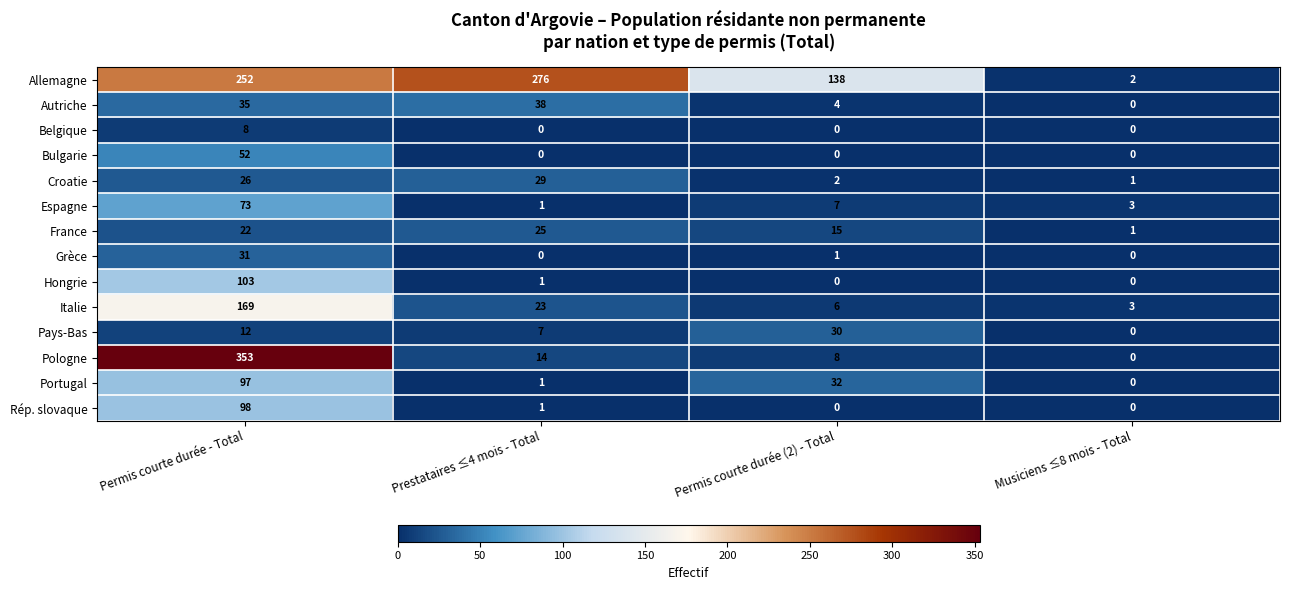

The value of Hongrie at Prestataires ≤4 mois - Total is 1. True or false?

True